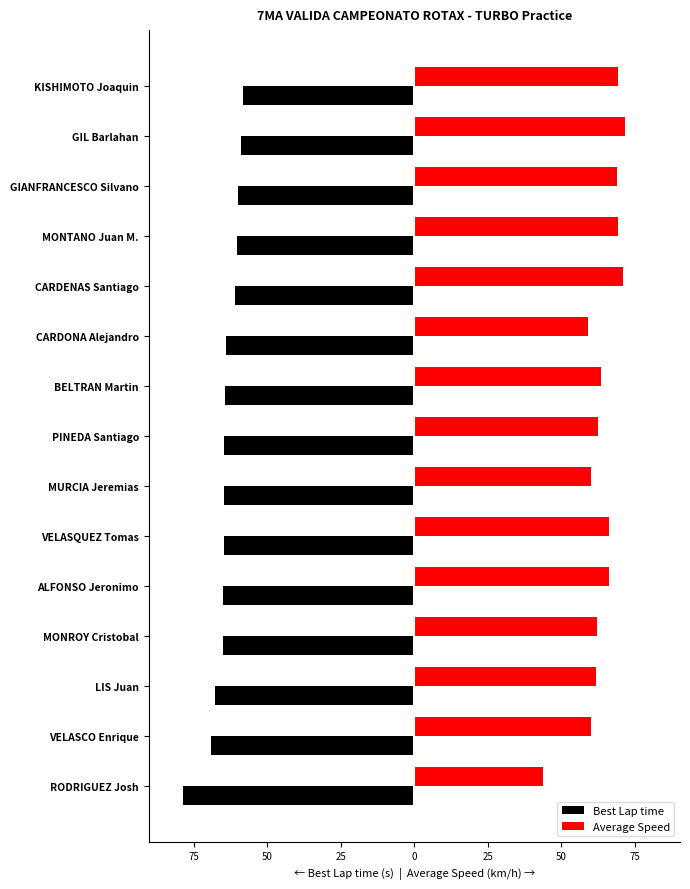

What is the difference between the maximum and minimum values in the Best Lap time series?

20.3